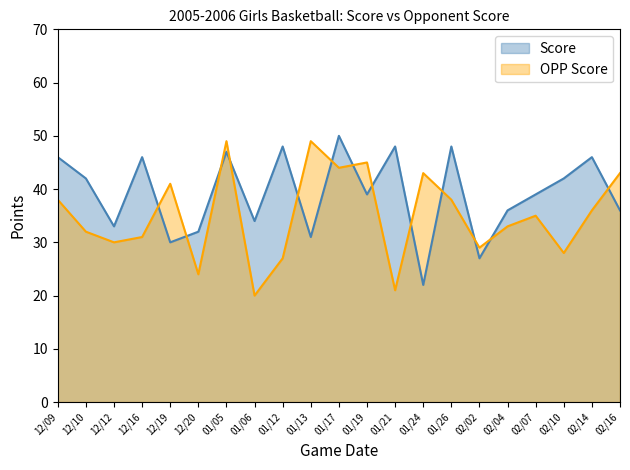

Is it true that Score equals 32 at 12/20?

True